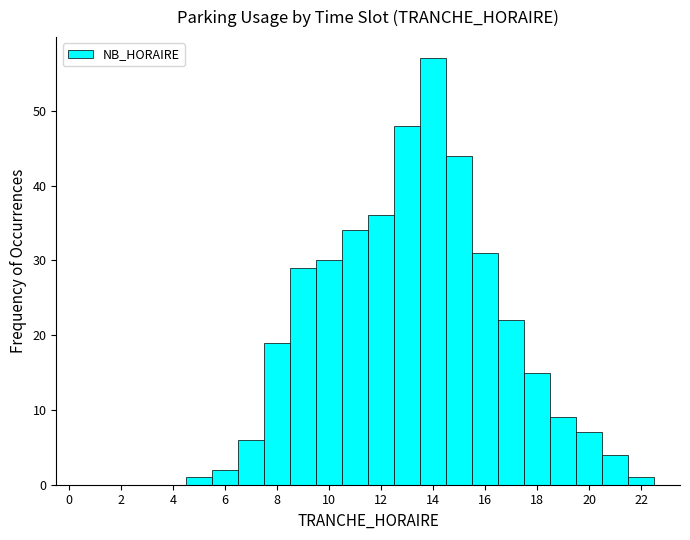

How tall is the bar that spans 7.5 to 8.5 on the x-axis? Neither the bar edges nor the heights are printed on the chart, so give them approximately, as read against the axes.

19